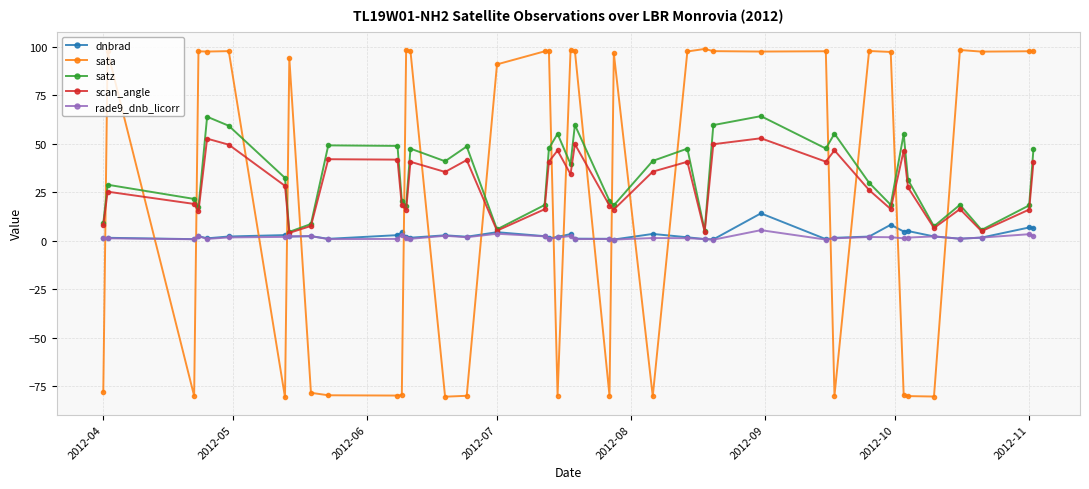

What is the minimum value shown in the chart?

-80.7